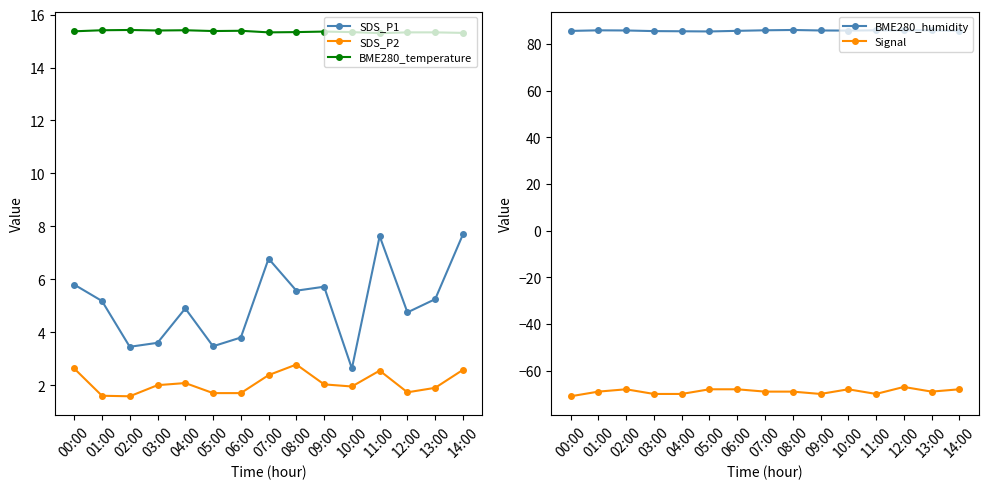

Where does the SDS_P2 series first go above 2?

00:00